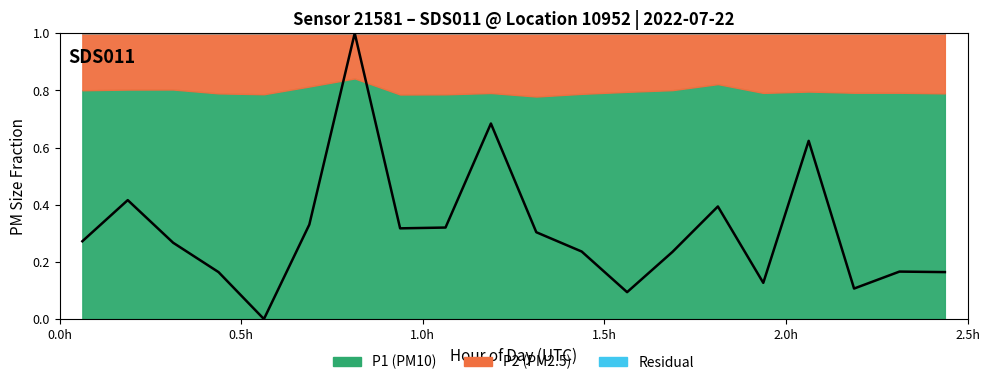

What is the greatest value displayed?

1.0